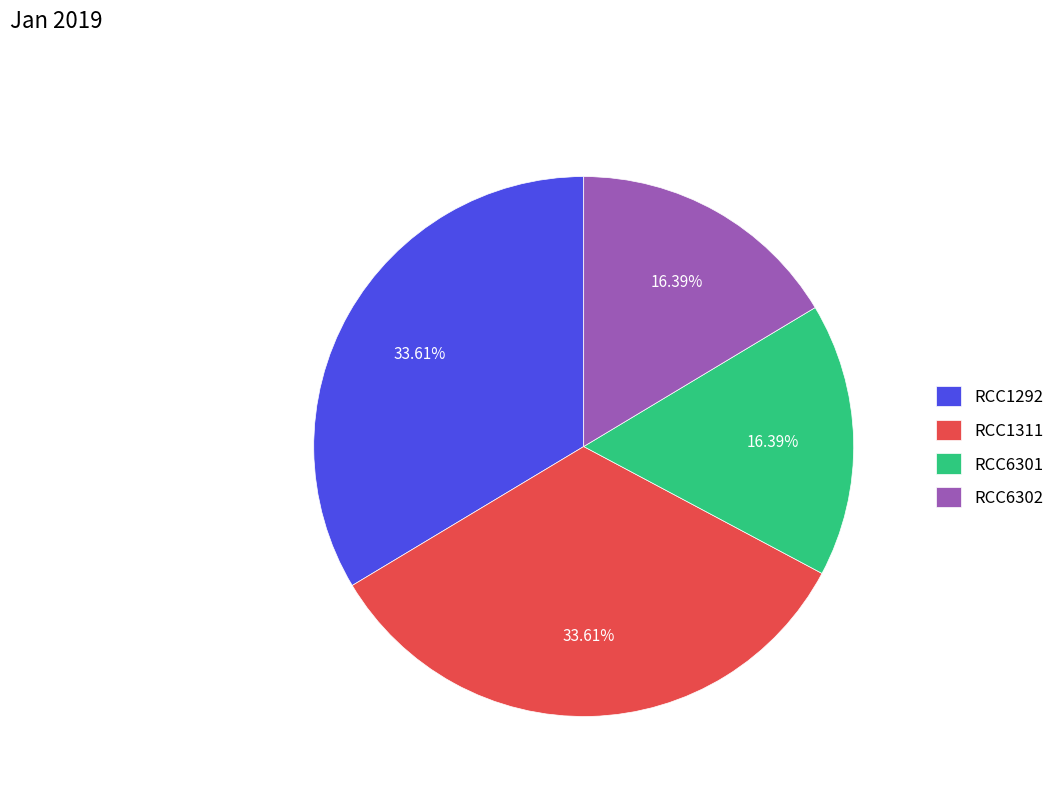

The RCC6302 slice represents 6% of the pie. True or false?

False